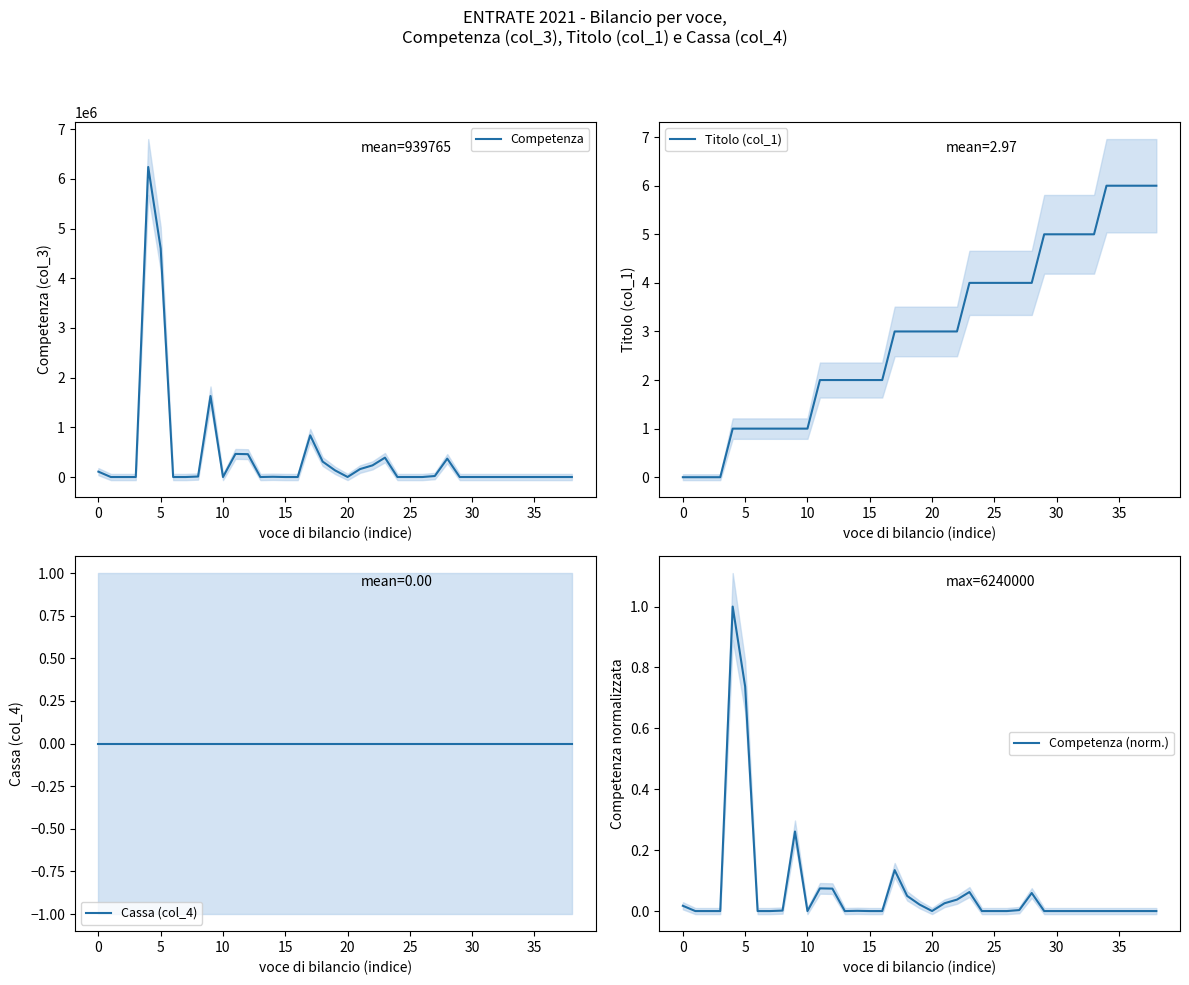

Is this an area chart (filled region under the line)?

No